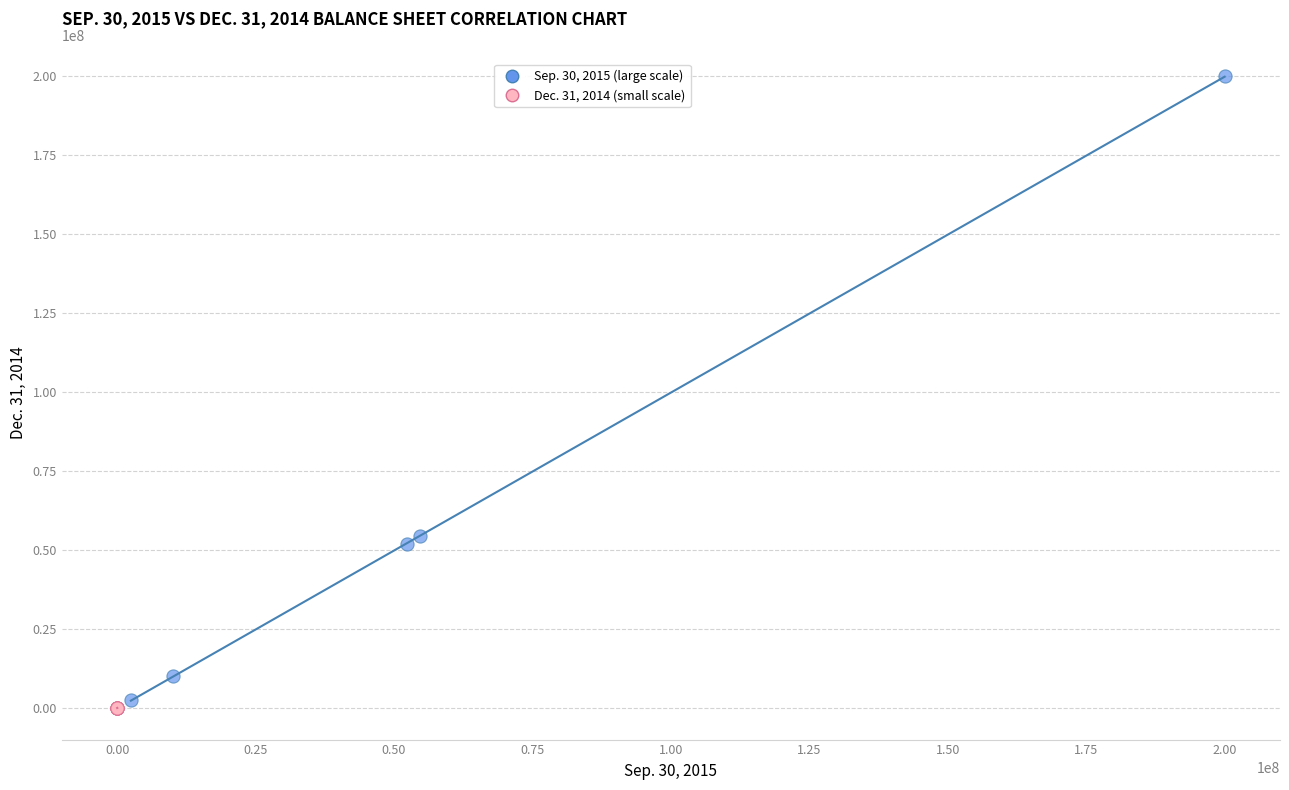

Which series has the widest spread of Y values?

Sep. 30, 2015 (large scale)